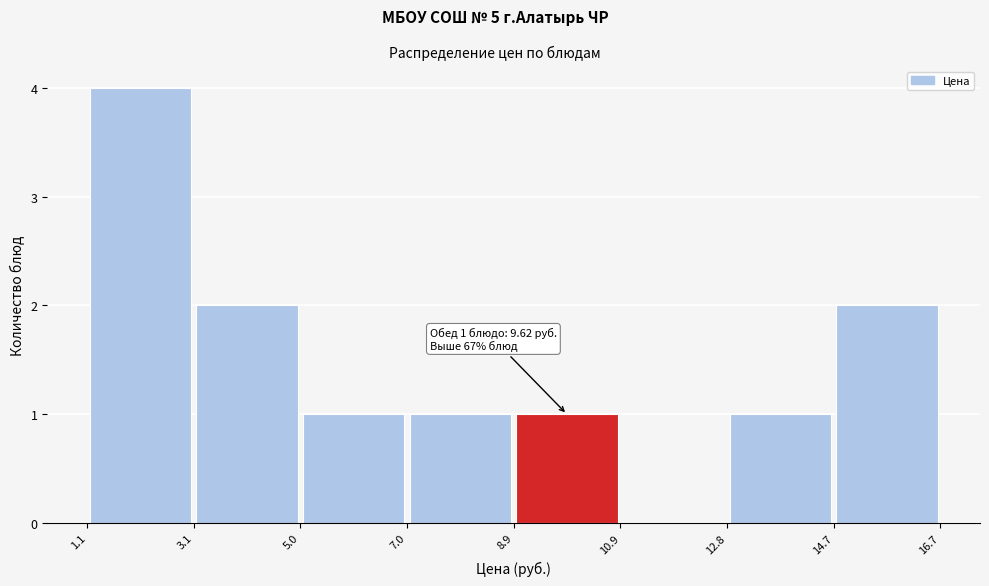

Over which range of the x-axis is the bar tallest?

1.1 to 3.1